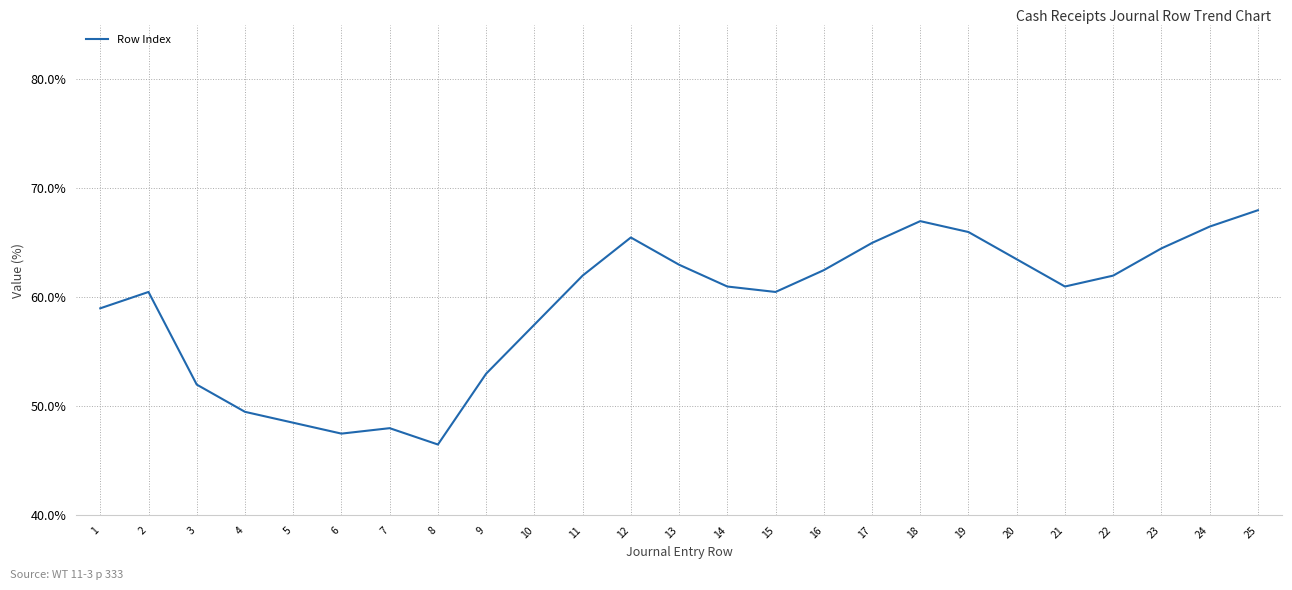

At which label does the data first exceed 61?

11